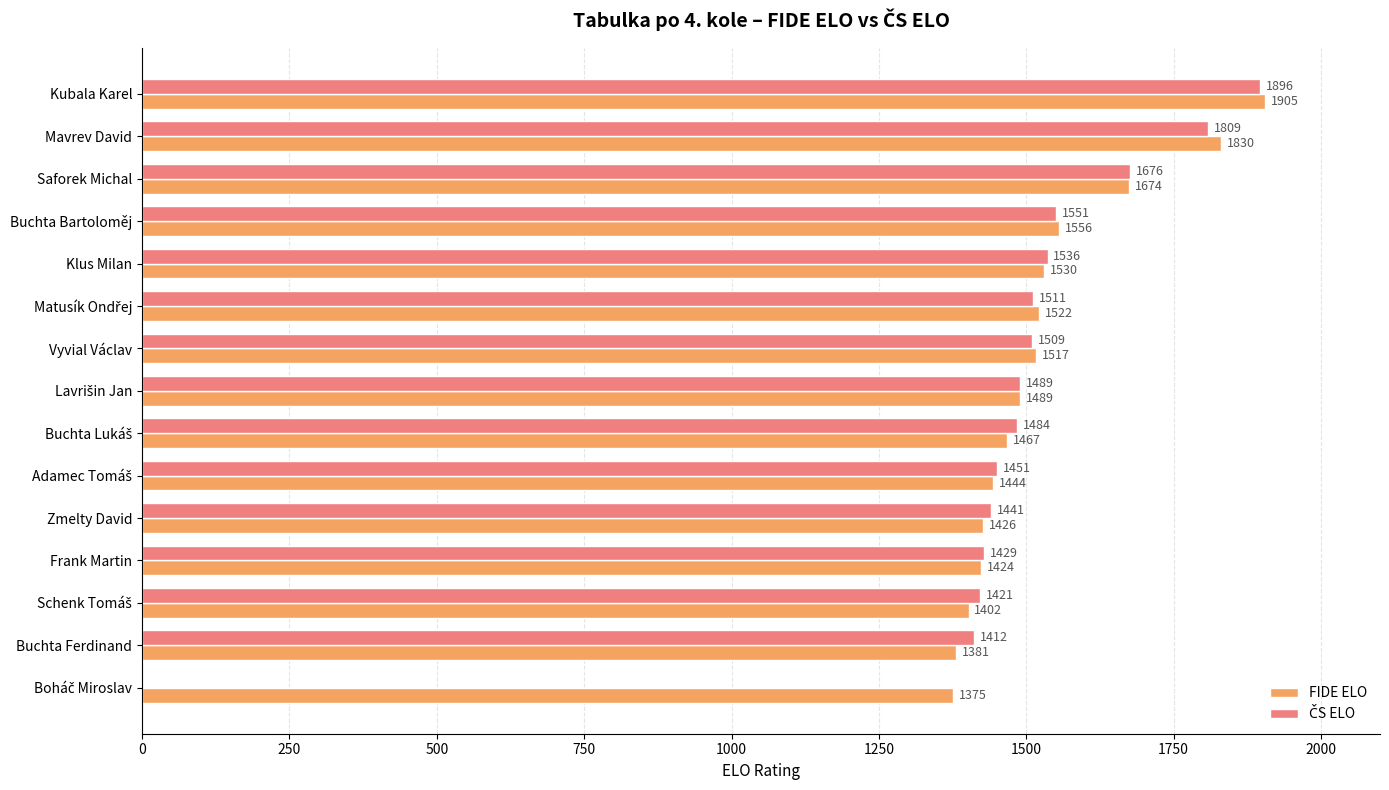

At which label is FIDE ELO closest to 1640?

Saforek Michal